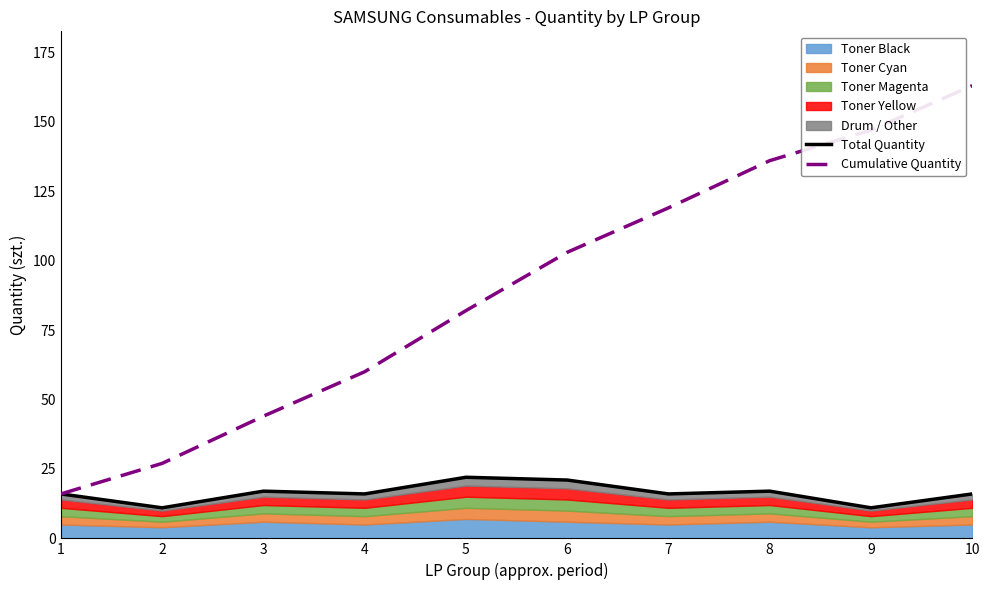

True or false: Cumulative Quantity and Total Quantity cross at least once.

False